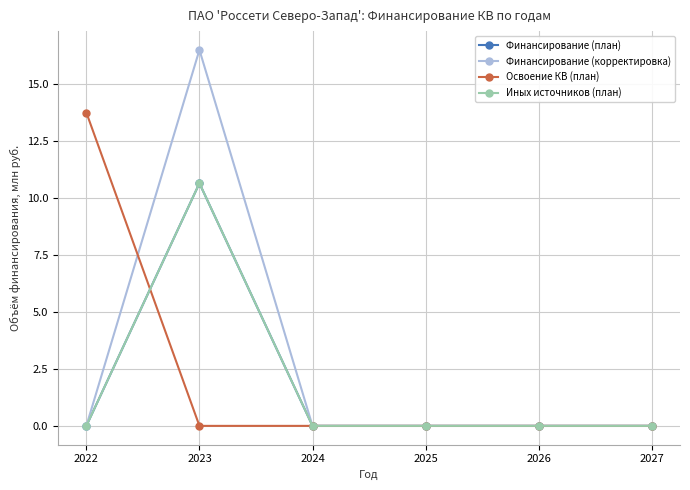

Is the value of Финансирование (корректировка) at 2023 greater than the value of Финансирование (план) at 2024?

Yes